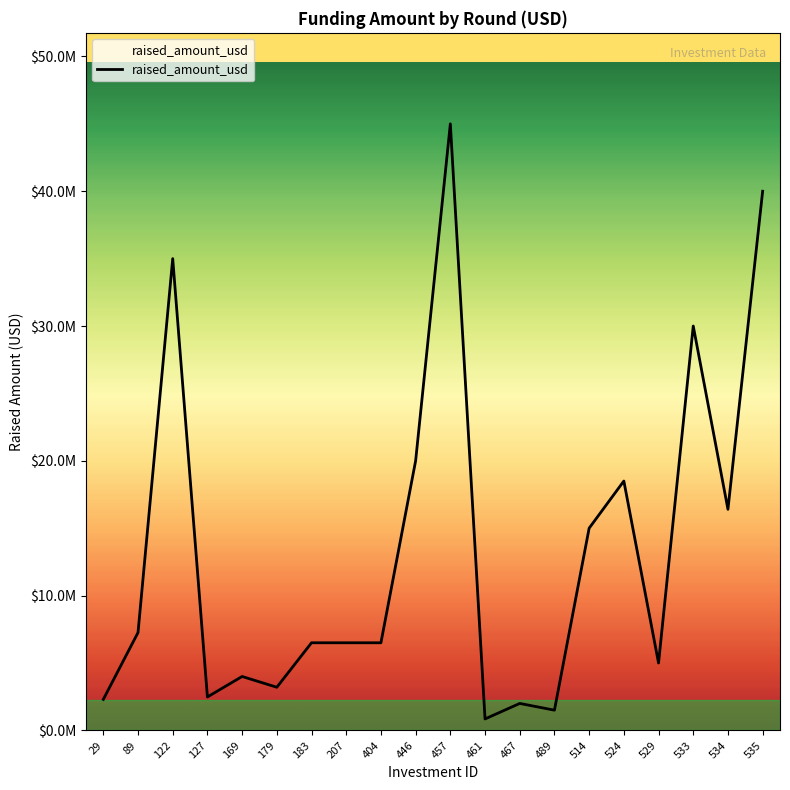

The chart shows a value of 3200000 at 179. True or false?

True